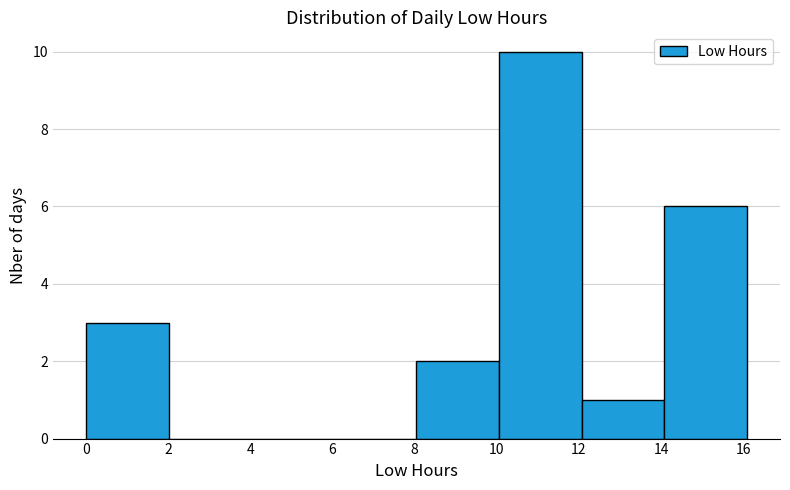

How tall is the bar that spans 0 to 2 on the x-axis? Neither the bar edges nor the heights are printed on the chart, so give them approximately, as read against the axes.

3